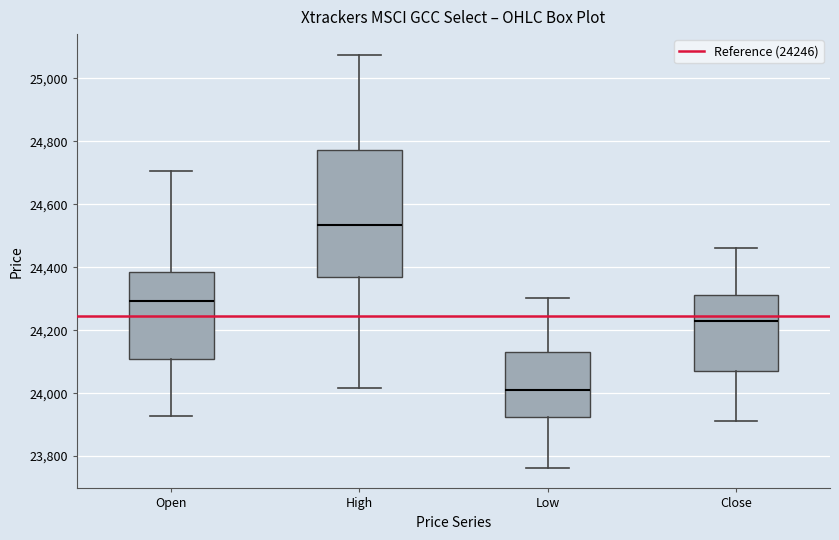

Reading left to right, transcribe this box plot: for each box, give where its median line is, the range the box spans, and where its two whiskers end, as read against the y-axis. The values are not printed on the chart, so give them approximately, as read against the axis.

Open: median 24300, box 24100 to 24380, whiskers 23920 to 24700
High: median 24540, box 24360 to 24780, whiskers 24020 to 25080
Low: median 24000, box 23920 to 24140, whiskers 23760 to 24300
Close: median 24240, box 24080 to 24320, whiskers 23920 to 24460